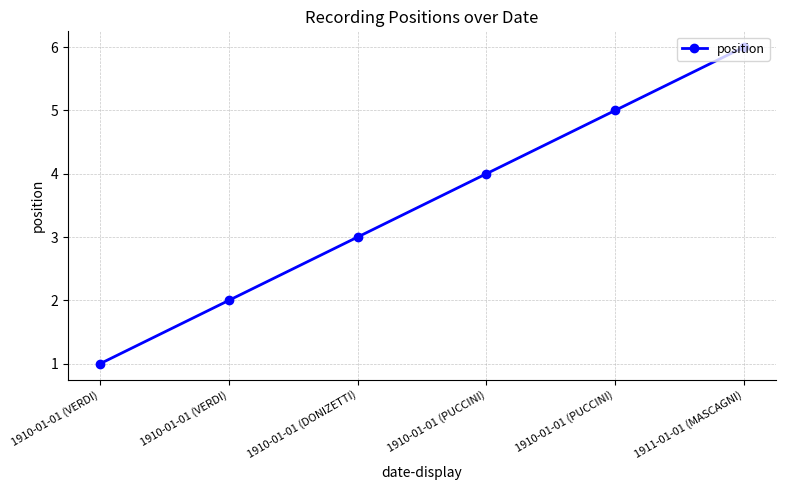

What is the average value?

4